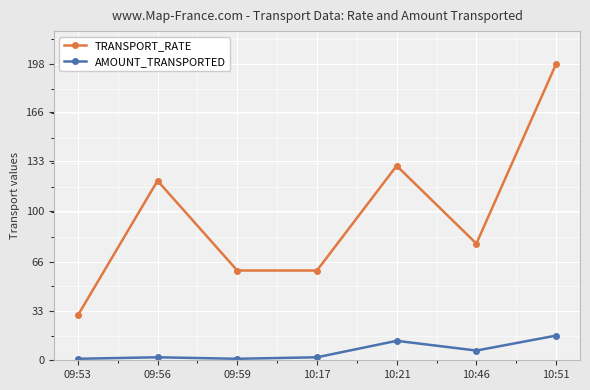

What is the sum of the AMOUNT_TRANSPORTED values at 10:46 and 09:53?

7.5